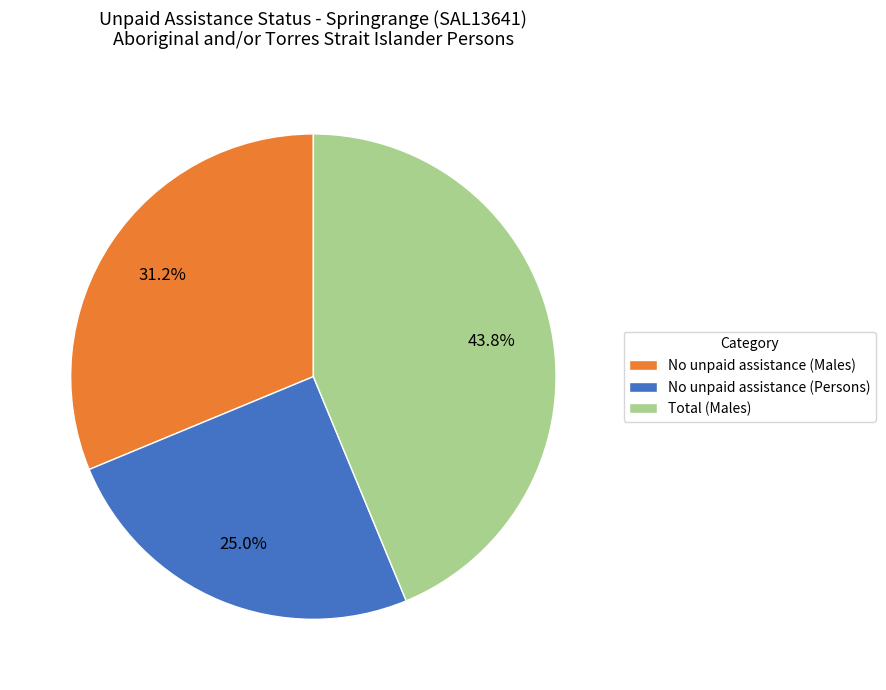

What is the largest slice in the pie chart?

Total (Males)